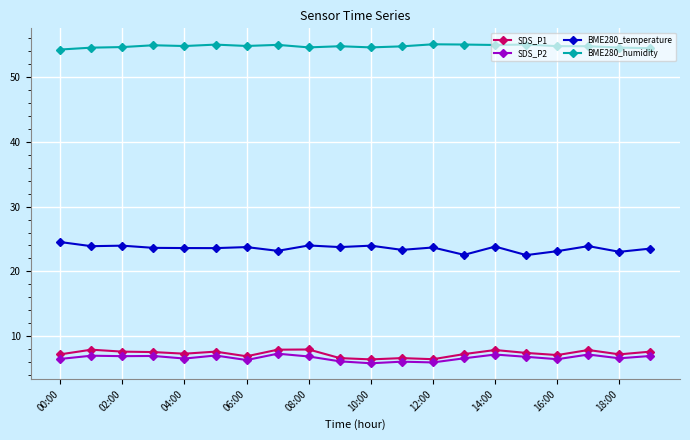

True or false: SDS_P2 has more than 0 interior local peaks.

True